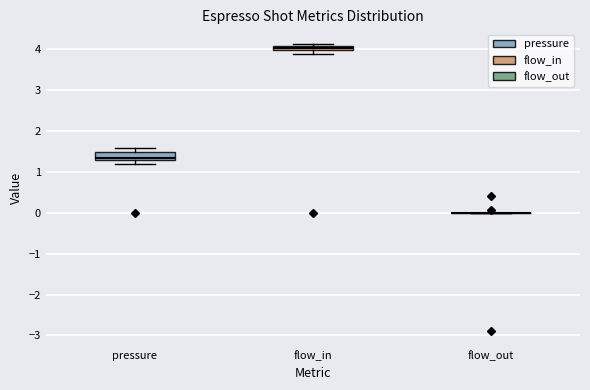

Where is the lower edge of the box for flow_in on the y-axis? The values are not printed on the chart, so give them approximately, as read against the axis.

4.0